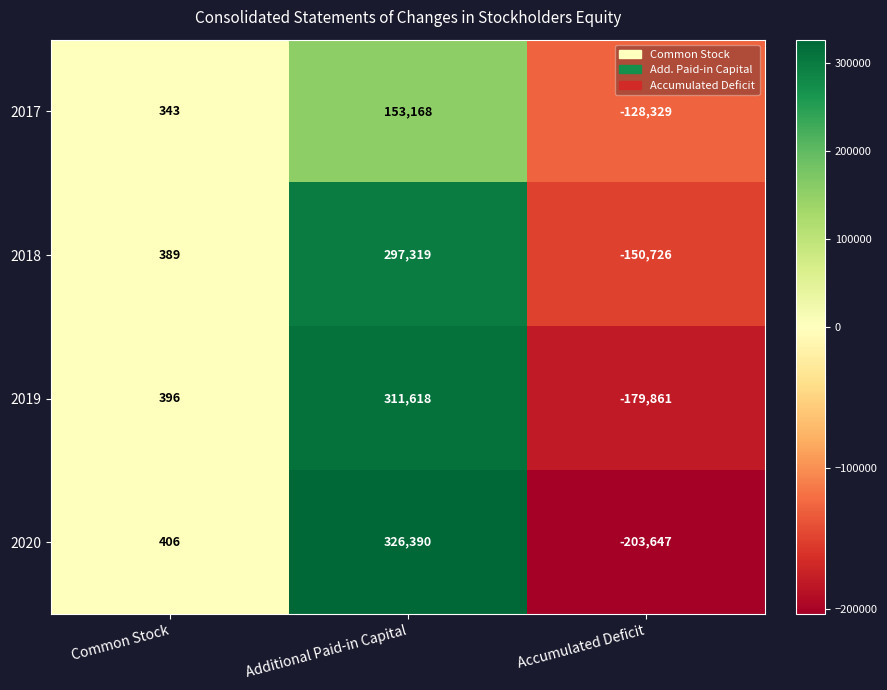

What is the total value across all series at Common Stock?

1534